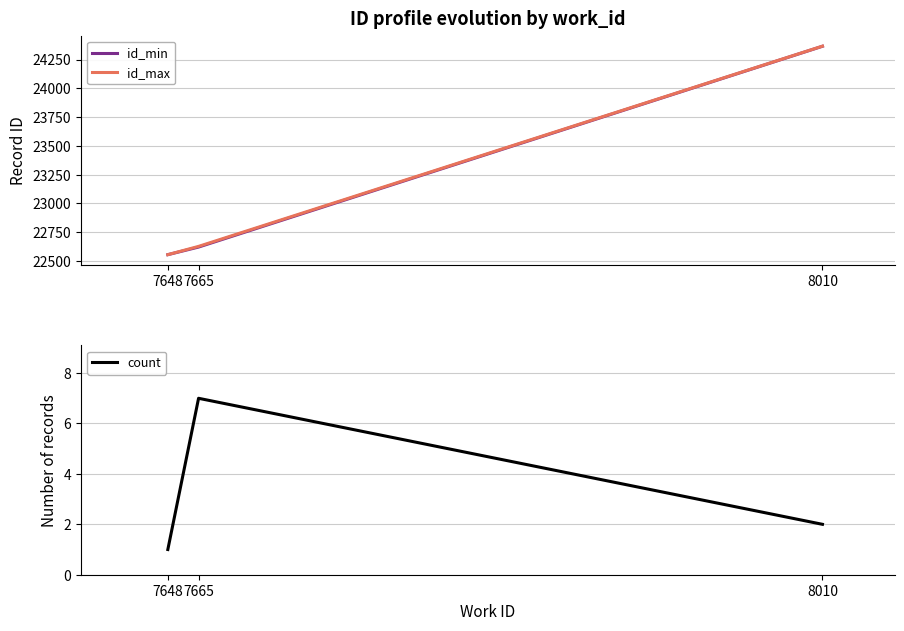

The id_min series shows 24366 at 8010. True or false?

True